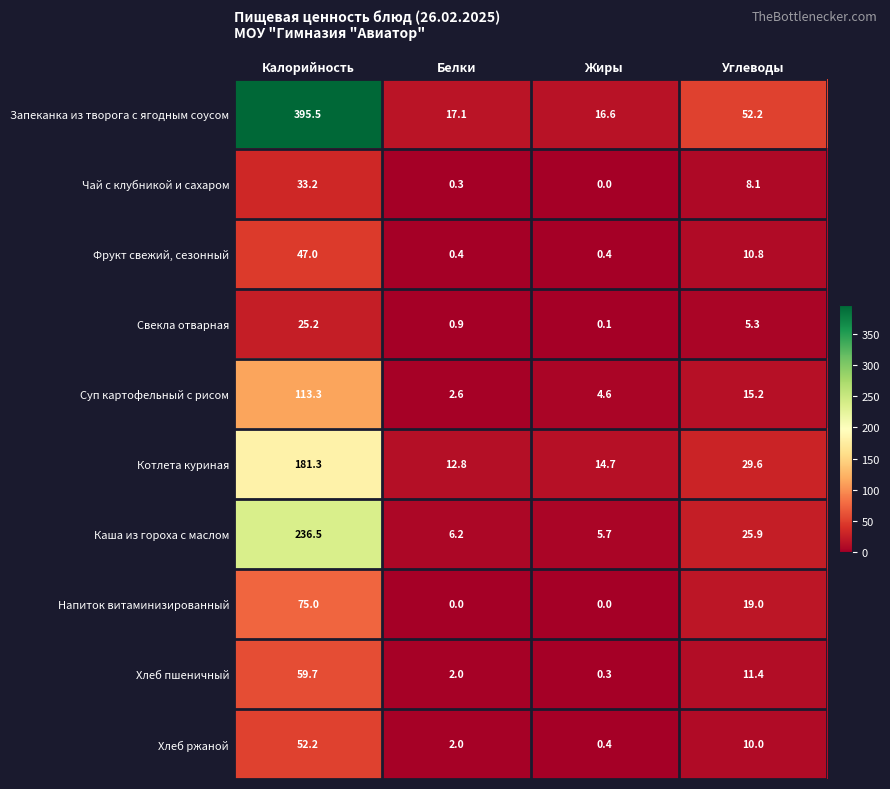

At which category does the chart reach its peak across all series?

Калорийность